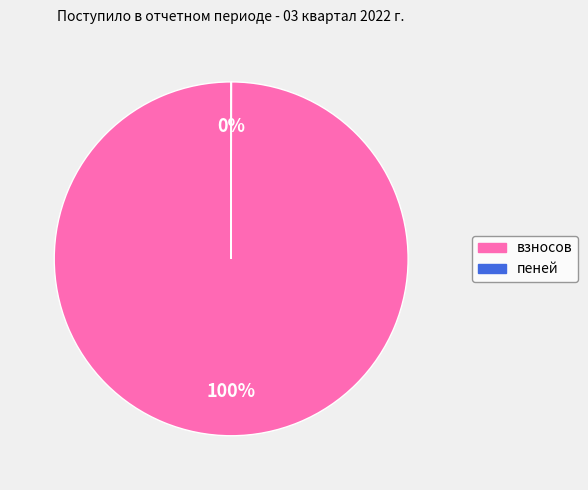

To the nearest percent, what percentage of the pie is взносов?

100%